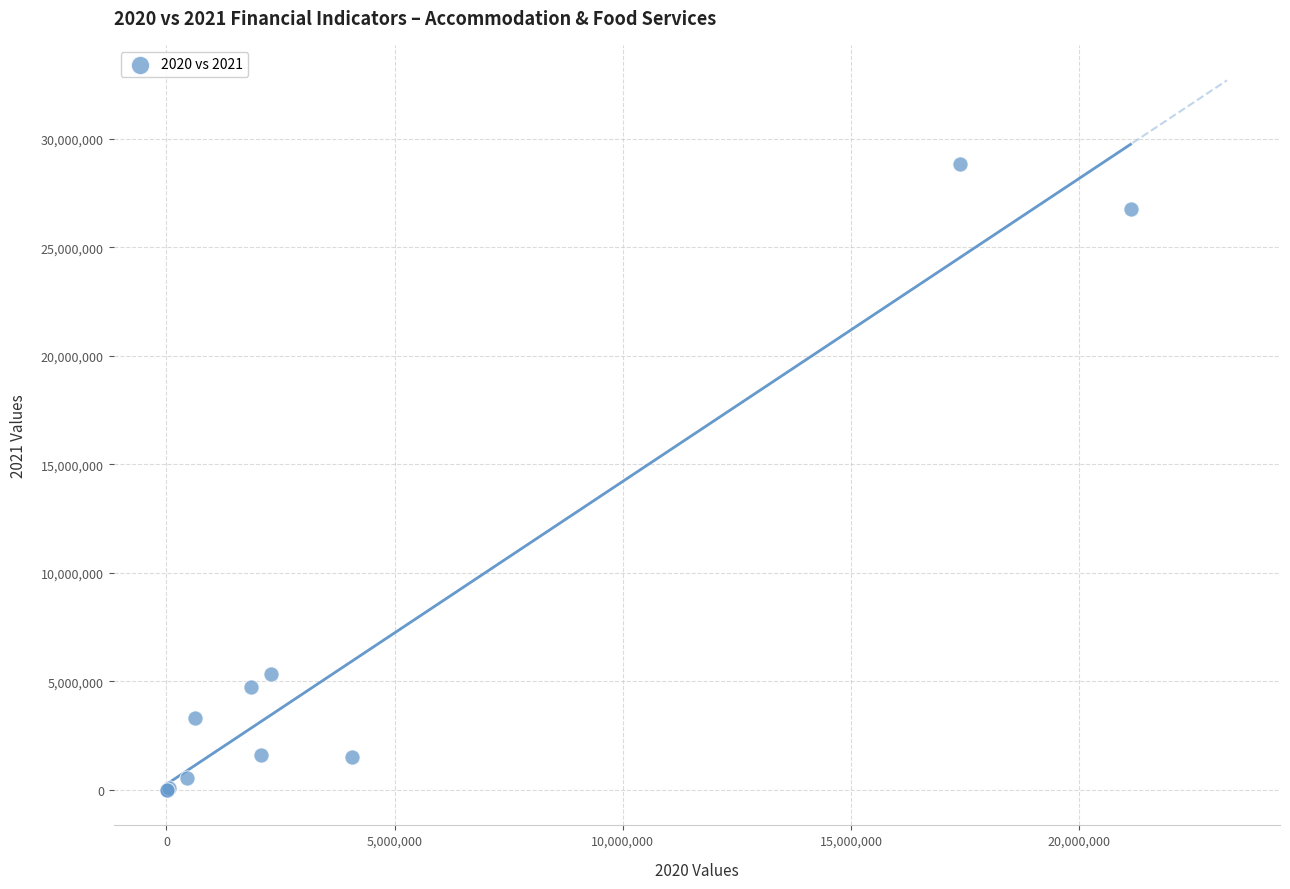

What Y value in the scatter plot is closest to 14411689?

5340078.7